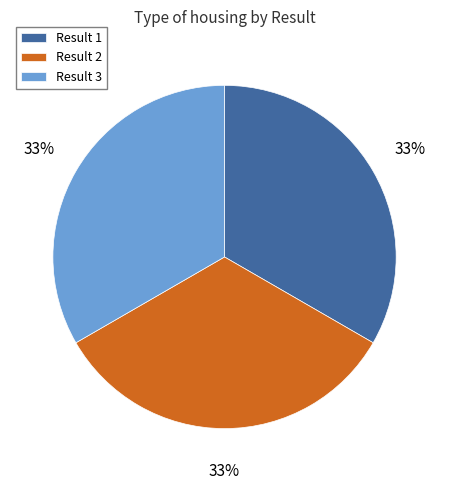

Do Result 1 and Result 3 together represent more than half of the pie?

Yes